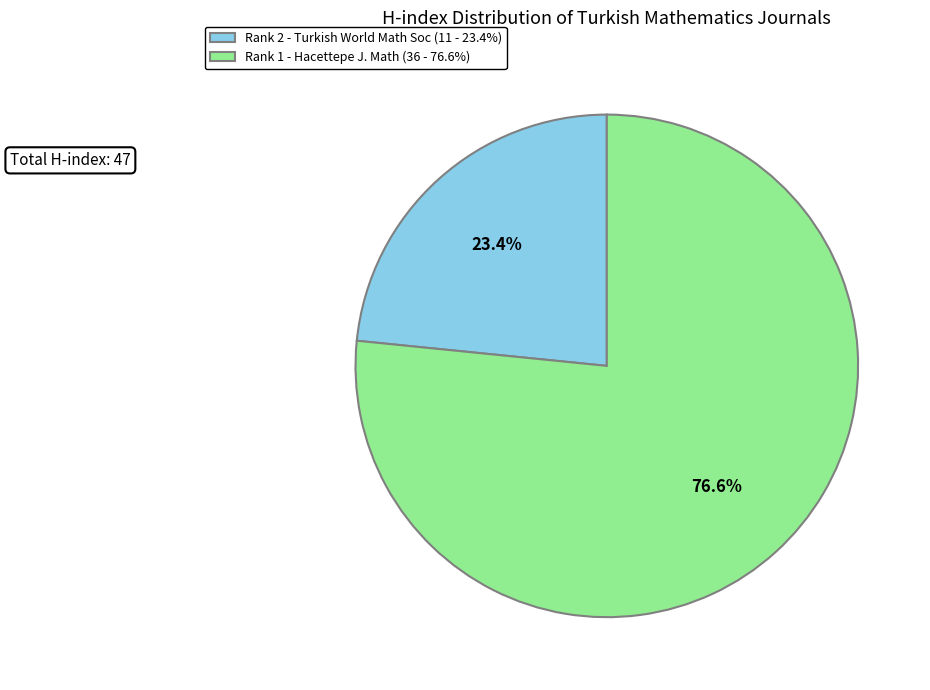

How many segments does this pie chart have?

2